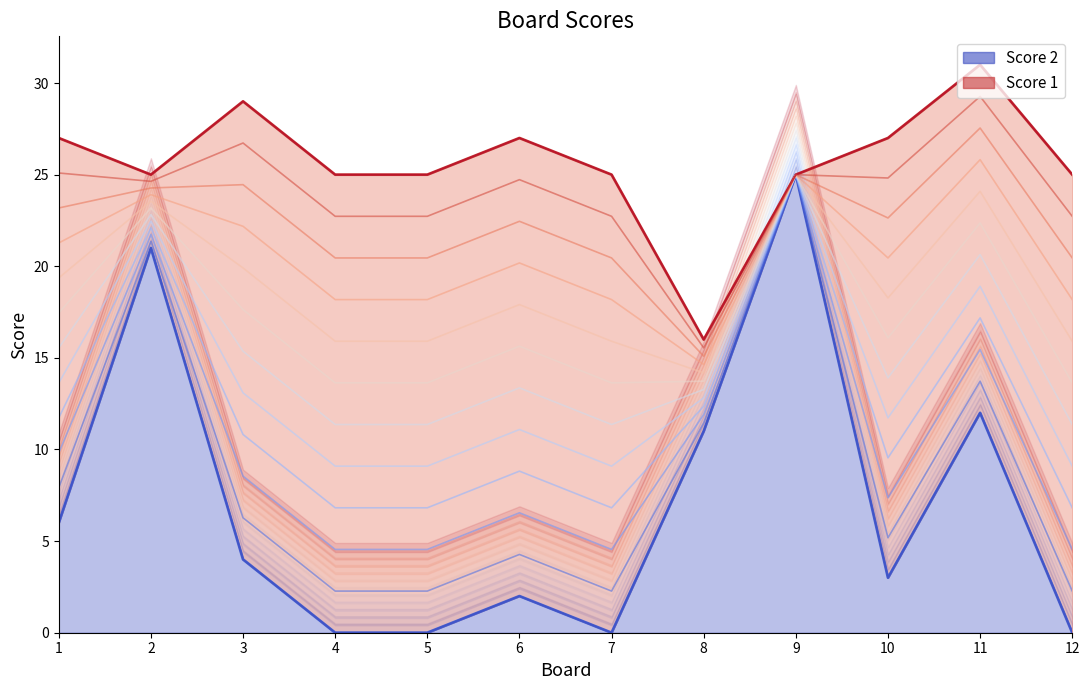

What is the difference between the maximum and minimum values in the blend_0 series?

25